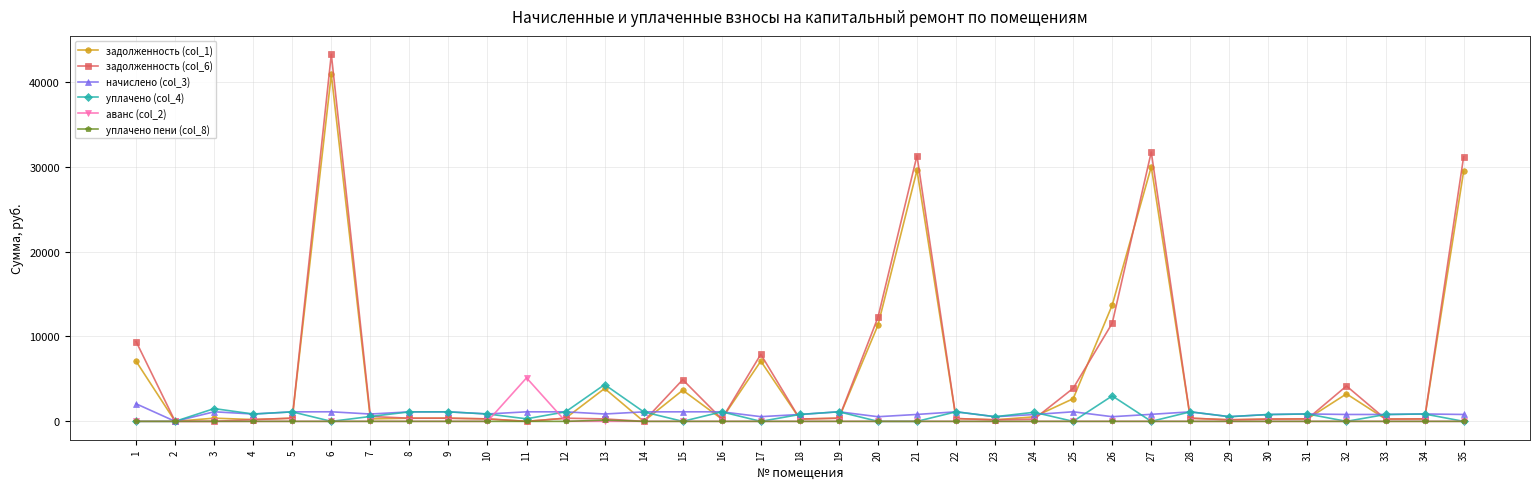

What is the highest value of the задолженность (col_6) series?

43245.9